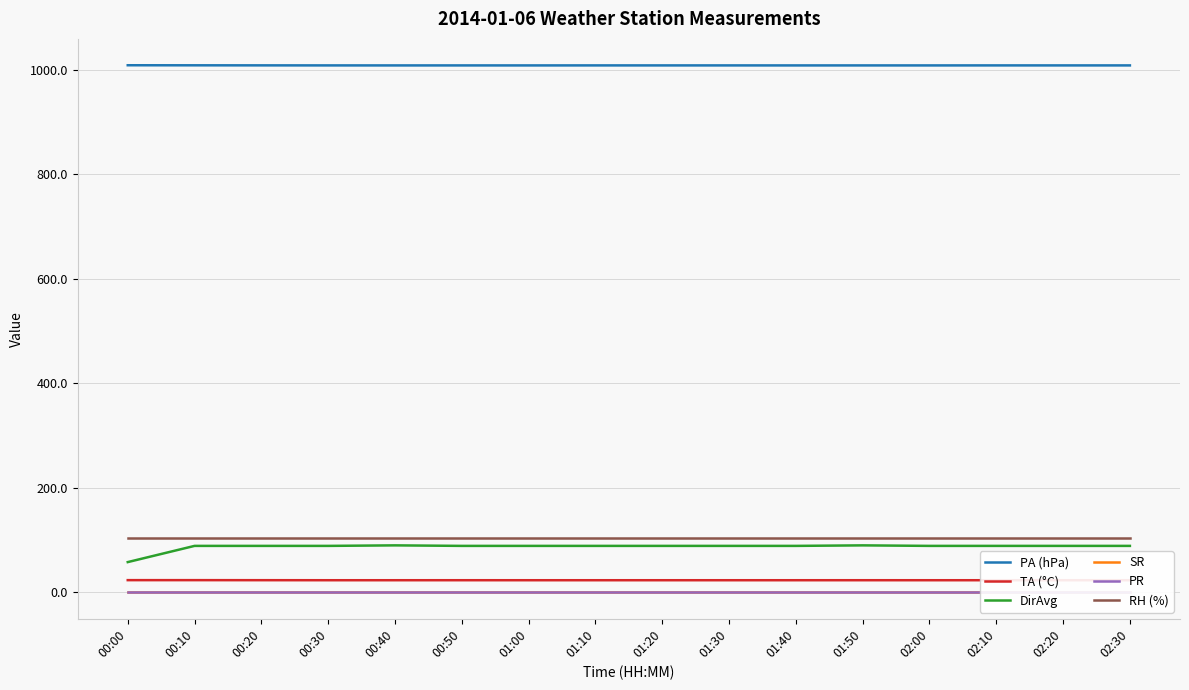

True or false: TA (°C) and PR intersect in this chart.

False